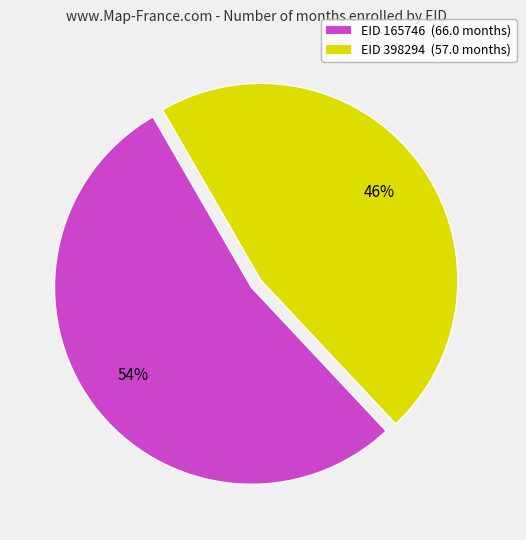

Is the sum of EID 398294 (57.0 months) and EID 165746 (66.0 months) greater than half?

Yes